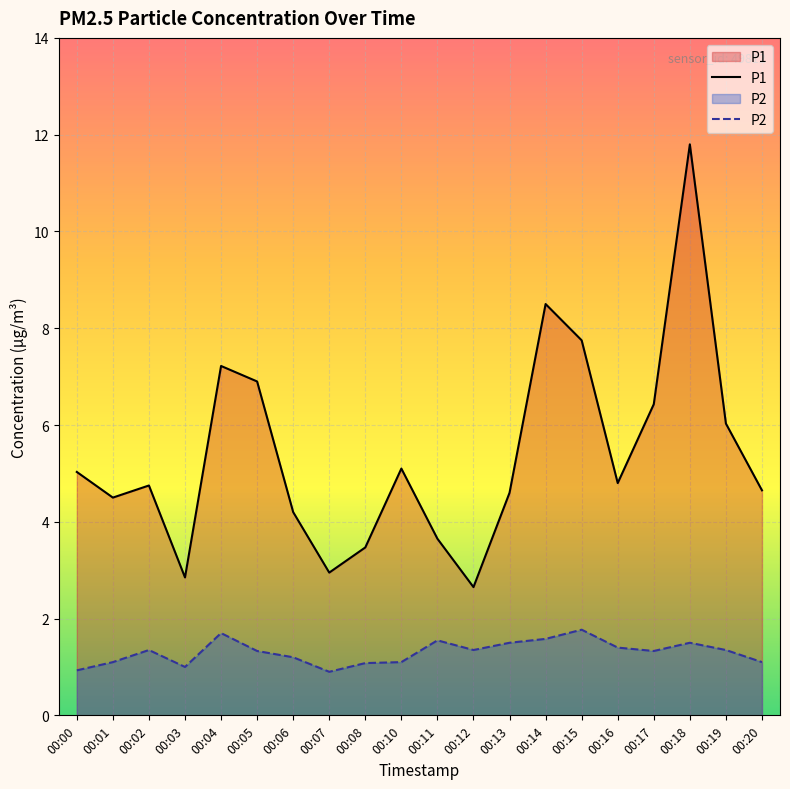

Rank the categories by P2 value from highest to lowest.

00:15, 00:04, 00:14, 00:11, 00:13, 00:18, 00:16, 00:02, 00:12, 00:19, 00:05, 00:17, 00:06, 00:01, 00:10, 00:20, 00:08, 00:03, 00:00, 00:07